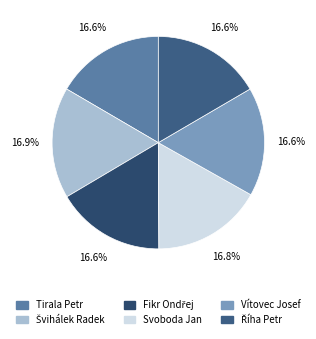

How many segments does this pie chart have?

6